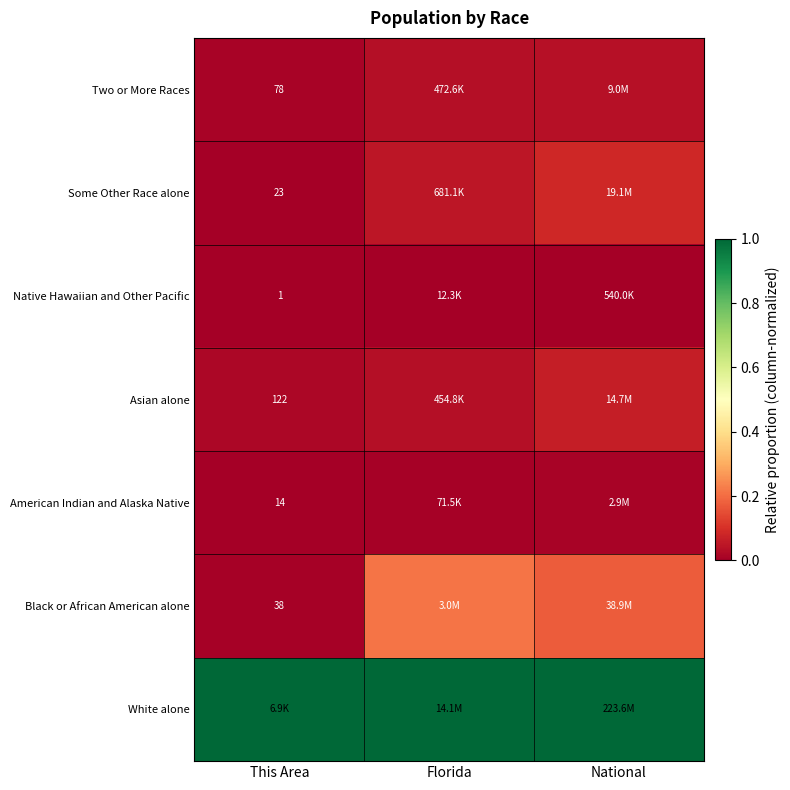

Rank the categories by American Indian and Alaska Native value from lowest to highest.

This Area, Florida, National